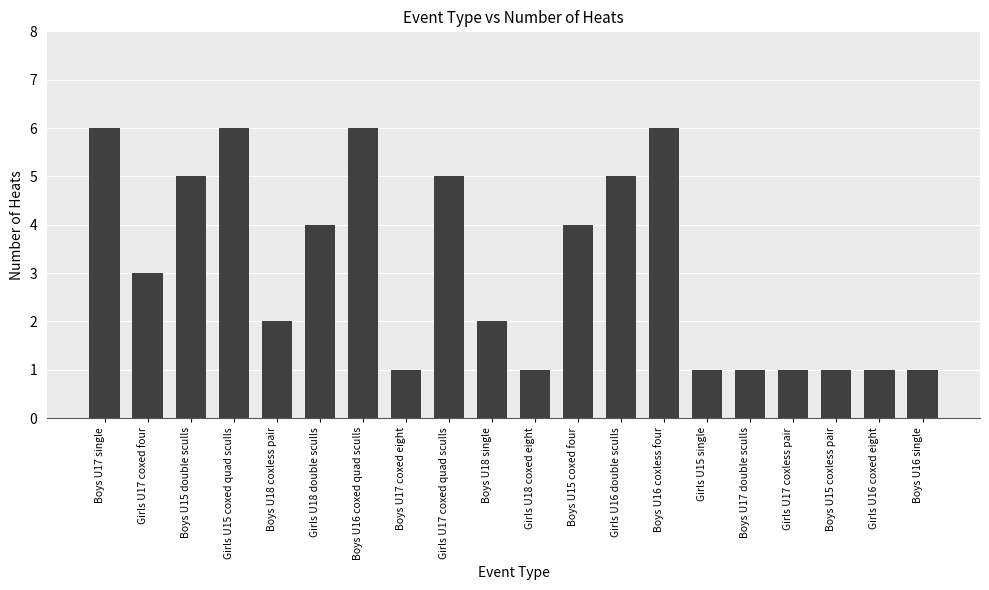

Count the number of data series in this chart.

1